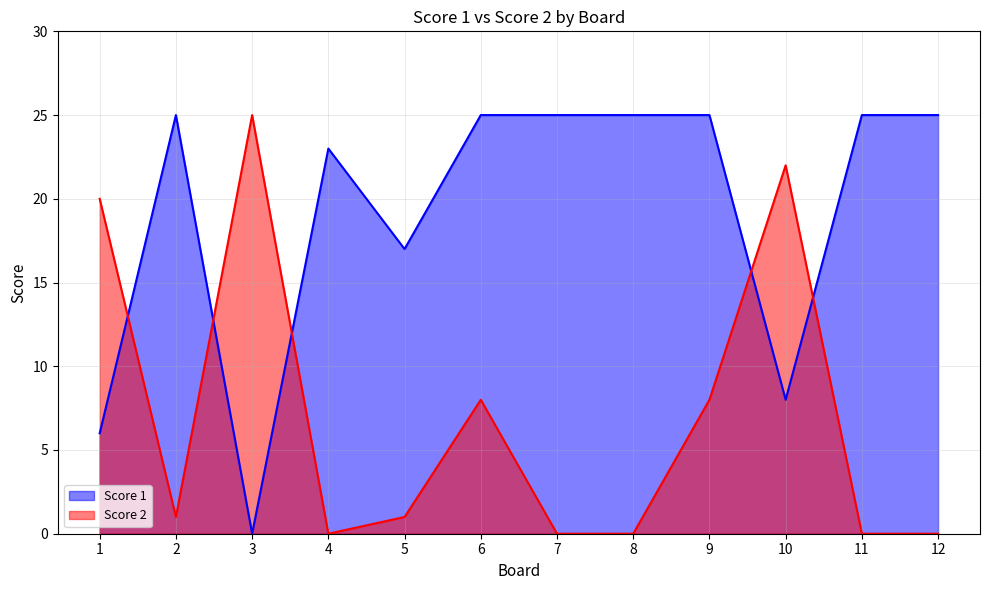

Reading left to right, extract all data points from this chart.

Score 1: 6	25	0	23	17	25	25	25	25	8	25	25
Score 2: 20	1	25	0	1	8	0	0	8	22	0	0